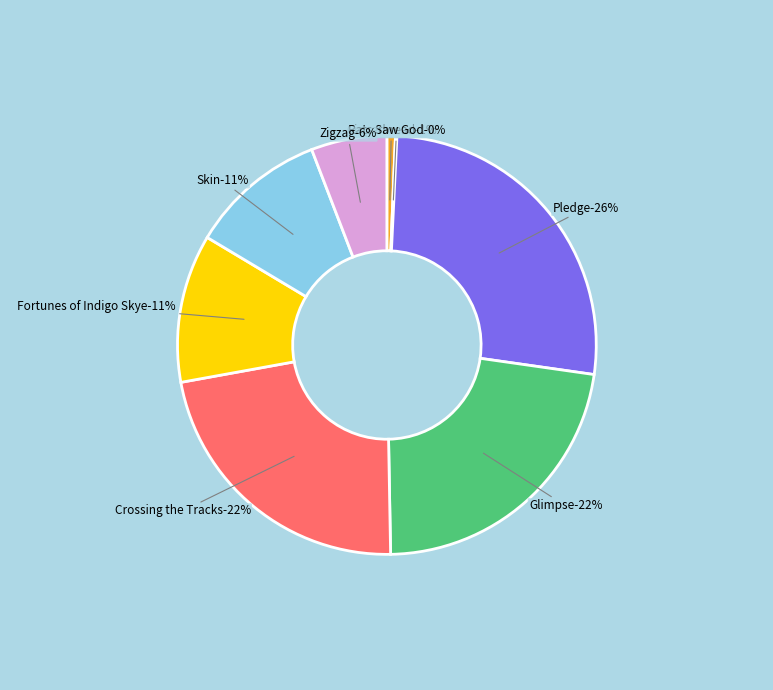

To the nearest percent, what portion does Skin represent?

11%